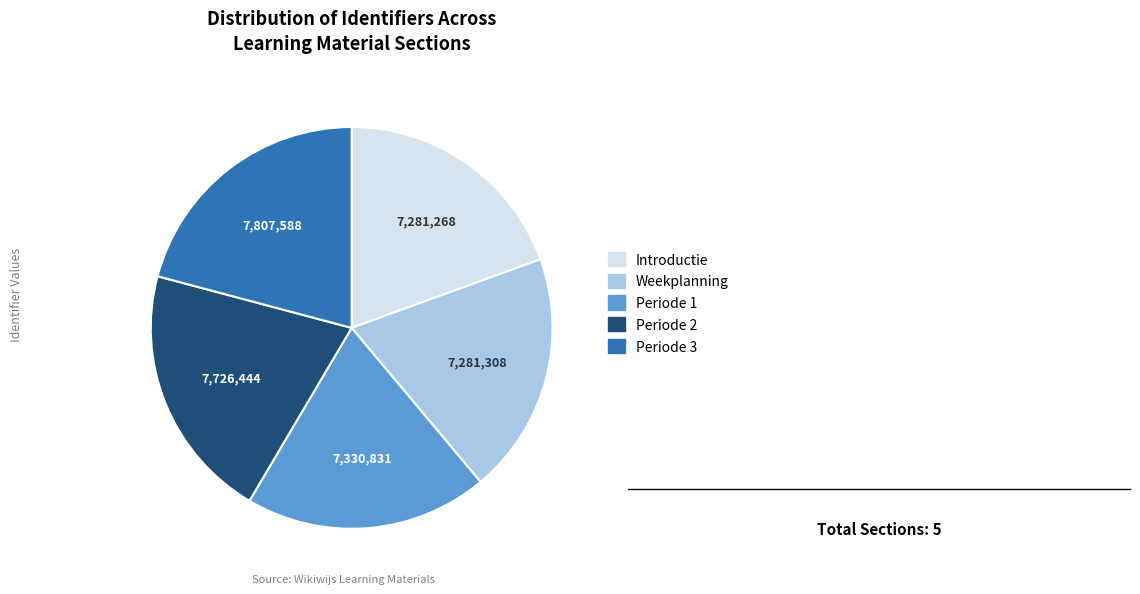

How many segments does this pie chart have?

5